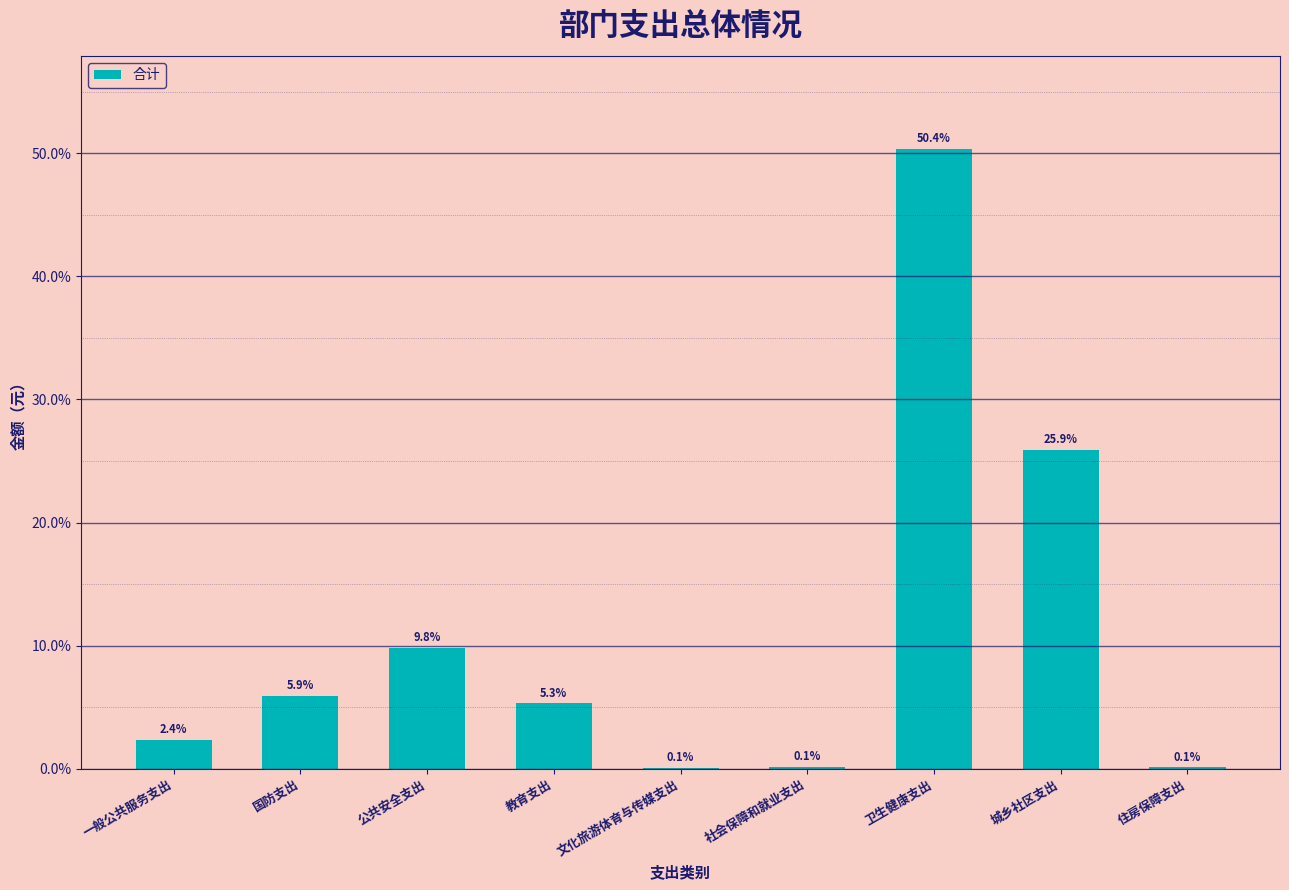

Reading right to left, list all the values displayed in this chart.

住房保障支出=0.1	城乡社区支出=25.9	卫生健康支出=50.4	社会保障和就业支出=0.1	文化旅游体育与传媒支出=0.1	教育支出=5.3	公共安全支出=9.8	国防支出=5.9	一般公共服务支出=2.4